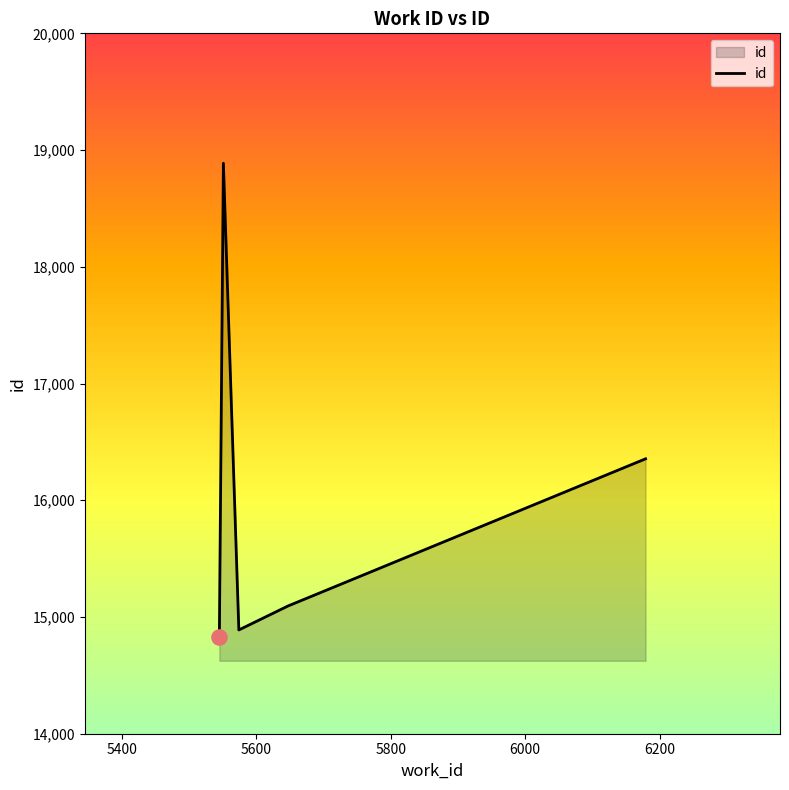

What is the smallest value displayed?

14825